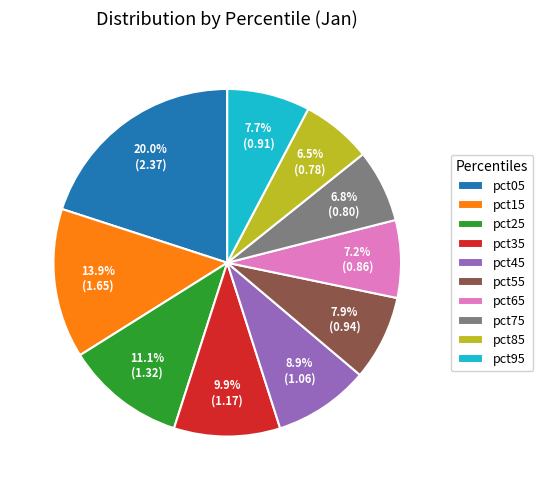

Which category has the biggest portion of the pie?

pct05